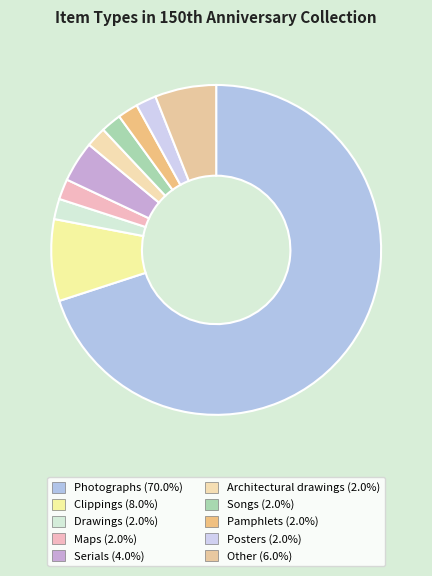

Is there any slice that represents more than half of the pie?

Yes